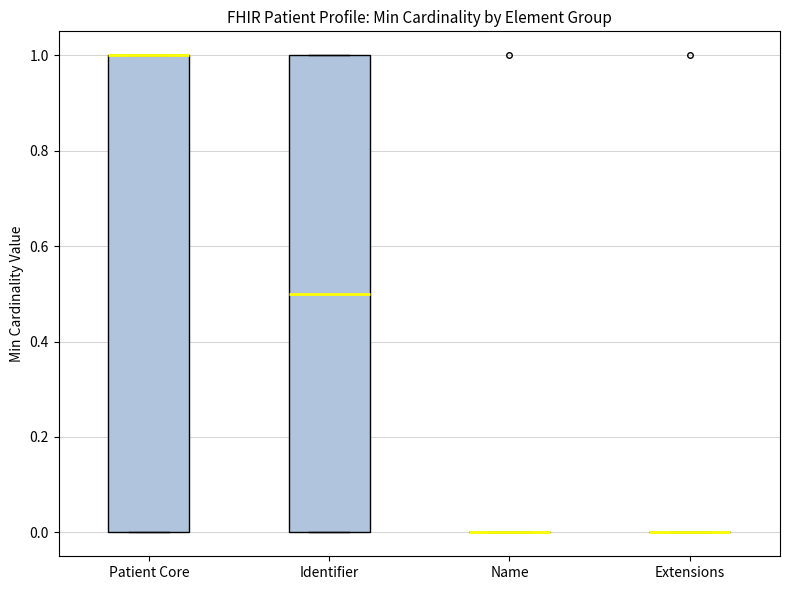

Reading left to right, read every box against the y-axis: the position of its median line, the range the box covers, and the ends of its whiskers. The values are not printed on the chart, so give them approximately, as read against the axis.

Patient Core: median 1.0 (drawn on the box's upper edge), box 0.0 to 1.0, whiskers 0.0 to 1.0
Identifier: median 0.5, box 0.0 to 1.0, whiskers 0.0 to 1.0
Name: box collapsed to a line at 0.0, whiskers 0.0 to 0.0
Extensions: box collapsed to a line at 0.0, whiskers 0.0 to 0.0